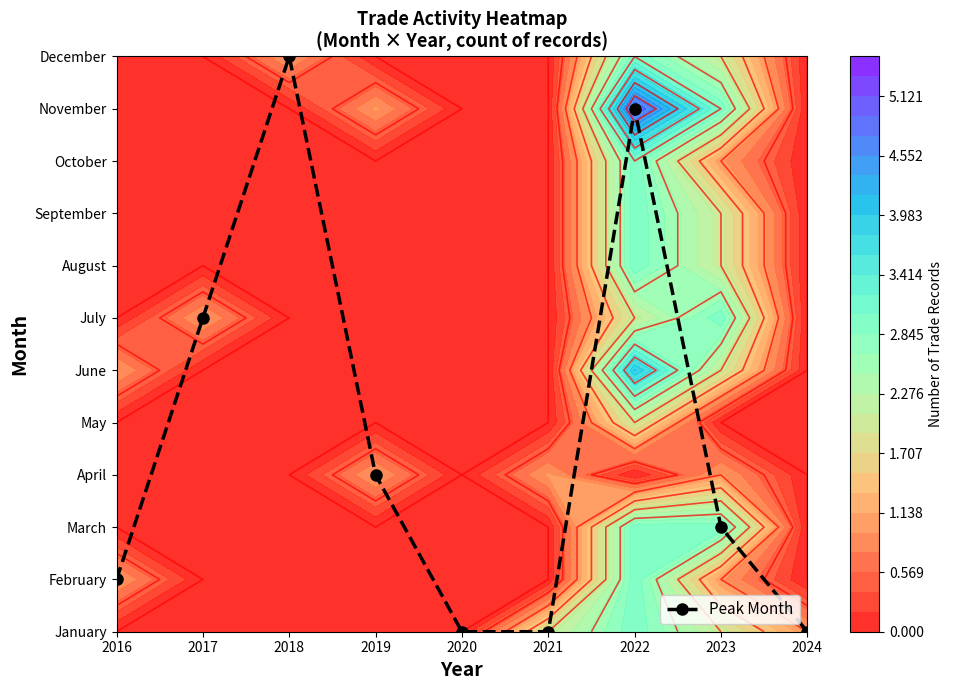

What value does the data have at 2019?

3